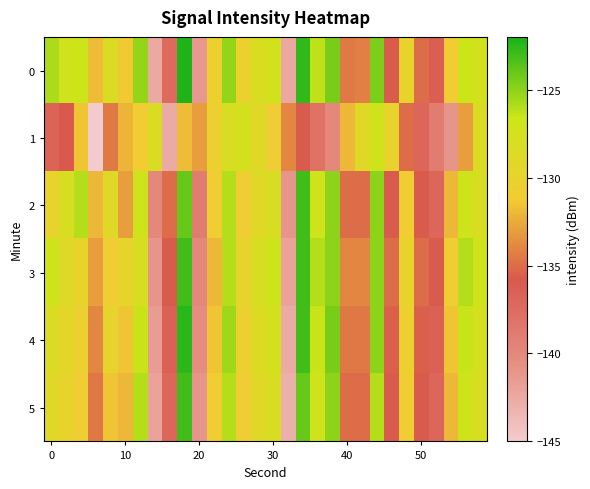

What is the maximum value shown in the chart?

-122.1